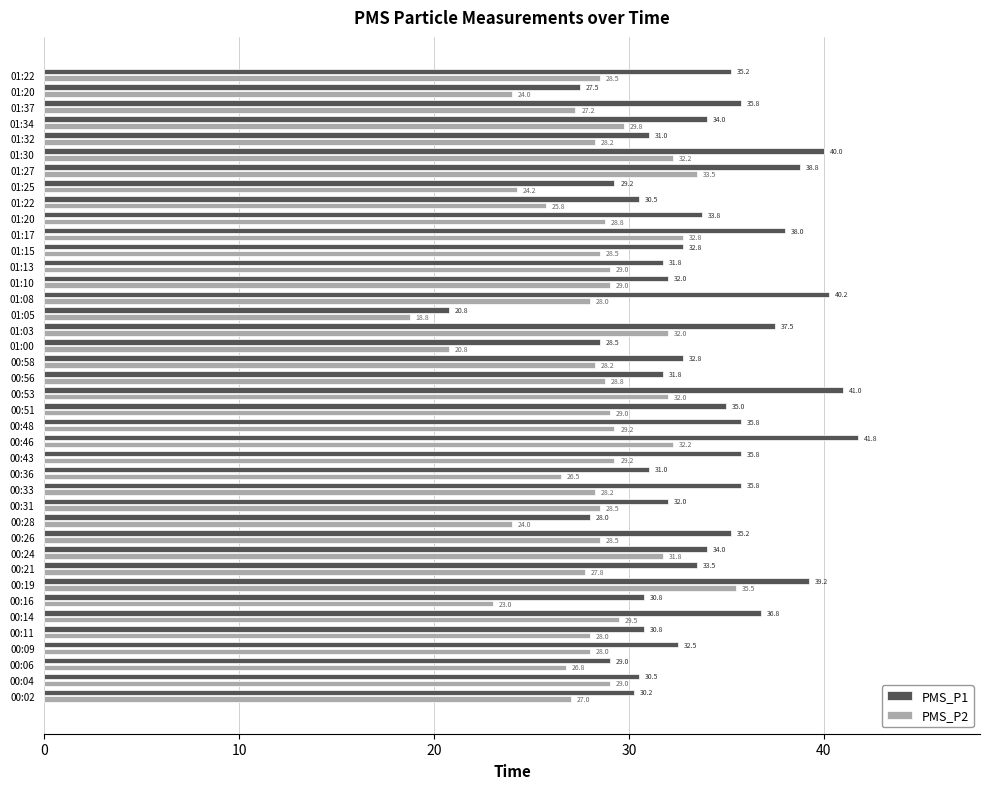

How many data points does each series have?

40